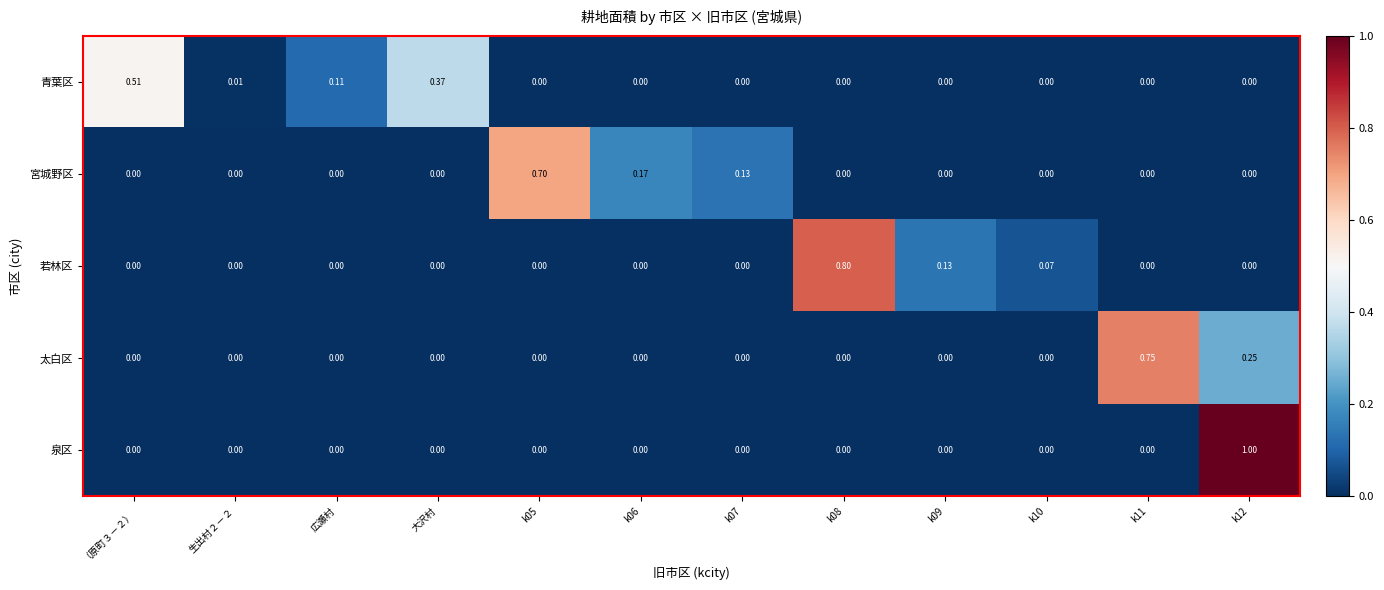

List the series in order of their peak value, highest first.

泉区, 若林区, 太白区, 宮城野区, 青葉区